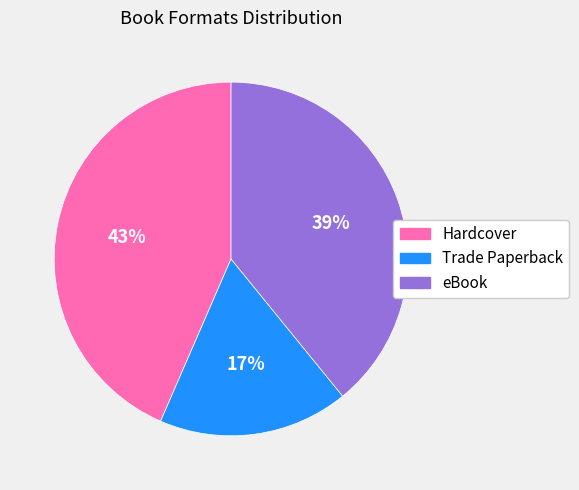

How many segments does this pie chart have?

3